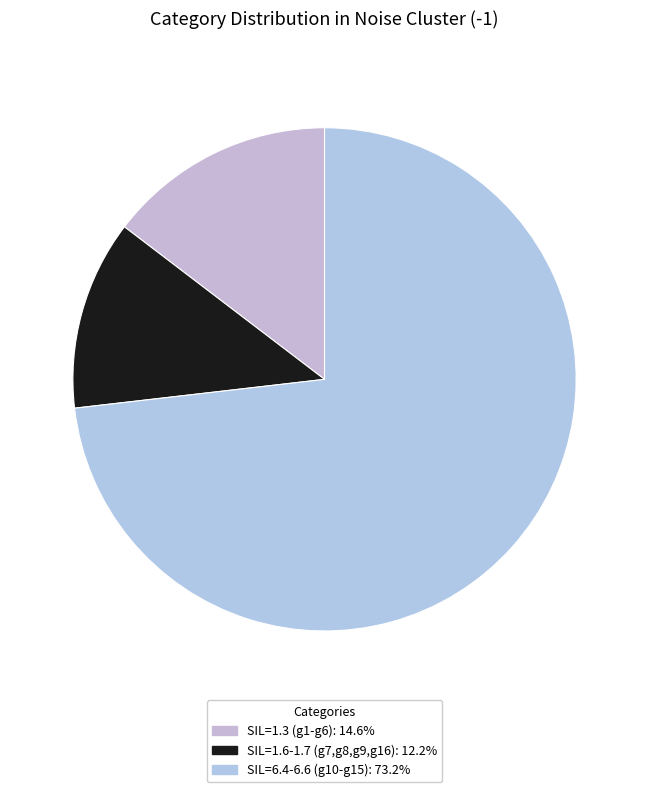

Count the number of slices in the pie.

3